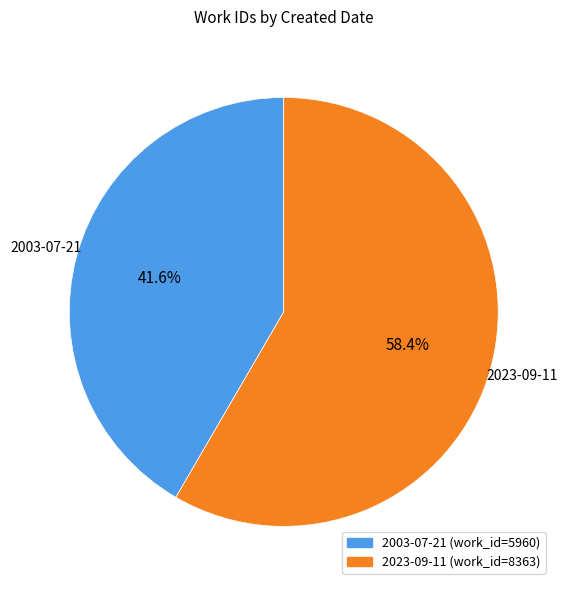

To the nearest percent, what is the difference between the largest and smallest slice percentages?

17%